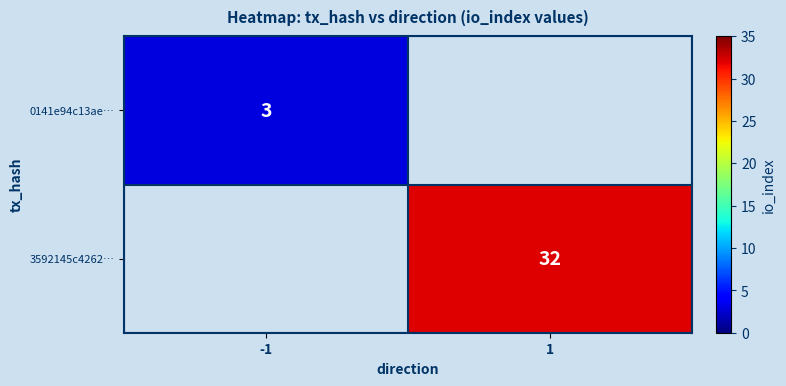

Is it true that 0141e94c13ae… equals 3 at -1?

True